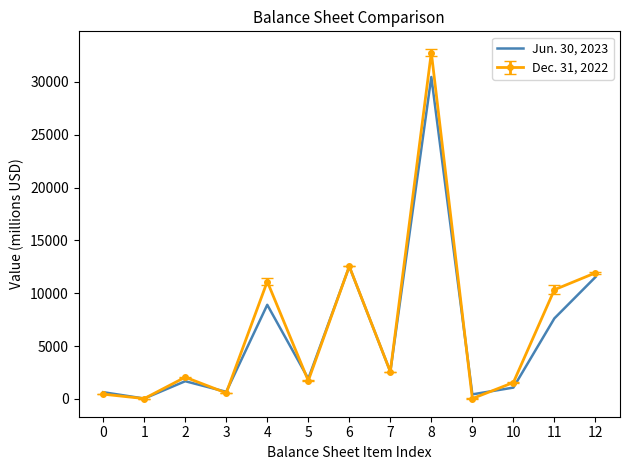

The value of Dec. 31, 2022 at 12 is 5018. True or false?

False